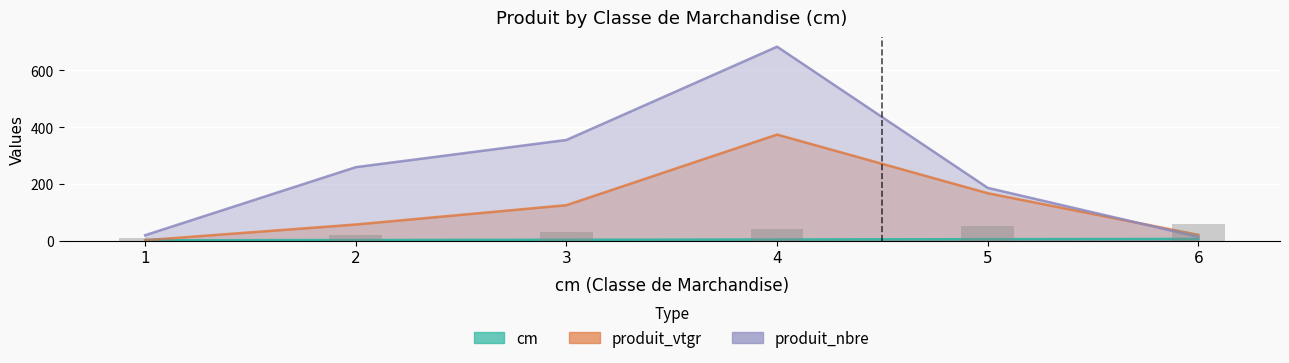

Are the bars grouped side by side (vs. stacked)?

Yes